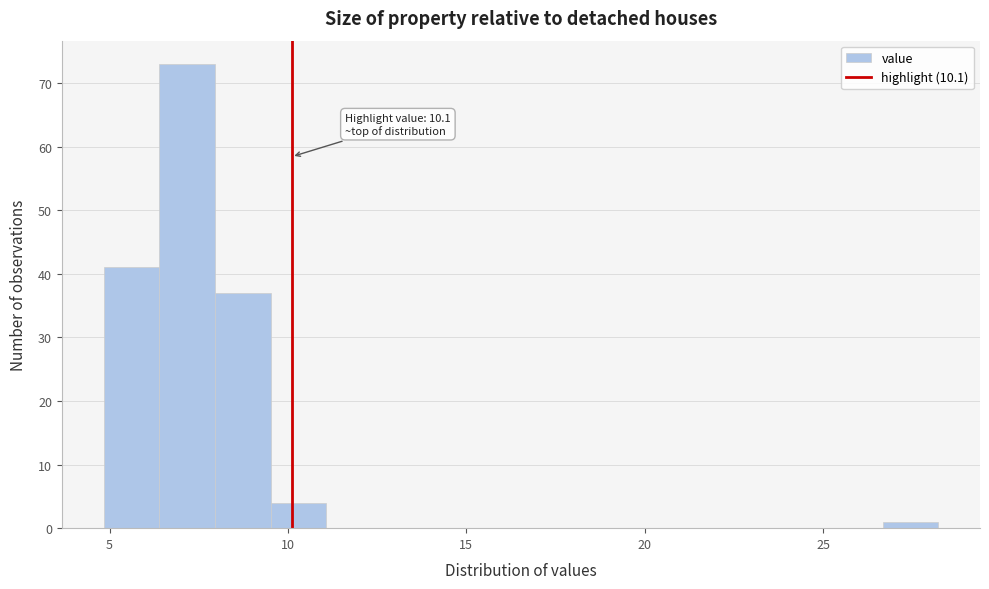

Around what value on the x-axis is the tallest bar? Give the approximate position of its centre, as read against the axis.

7.0